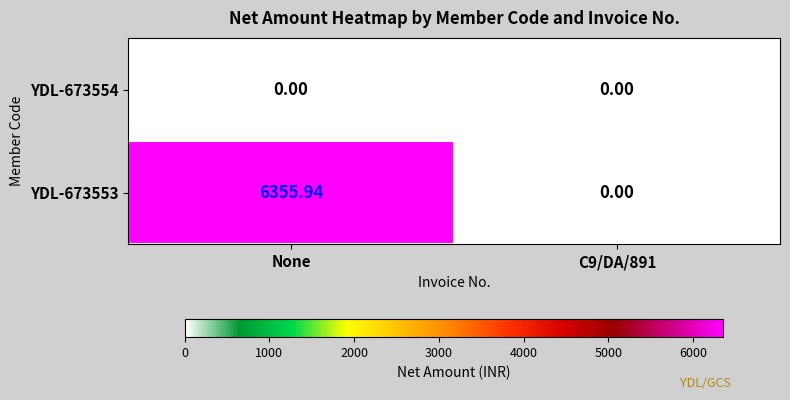

At which label does YDL-673553 reach its peak?

None